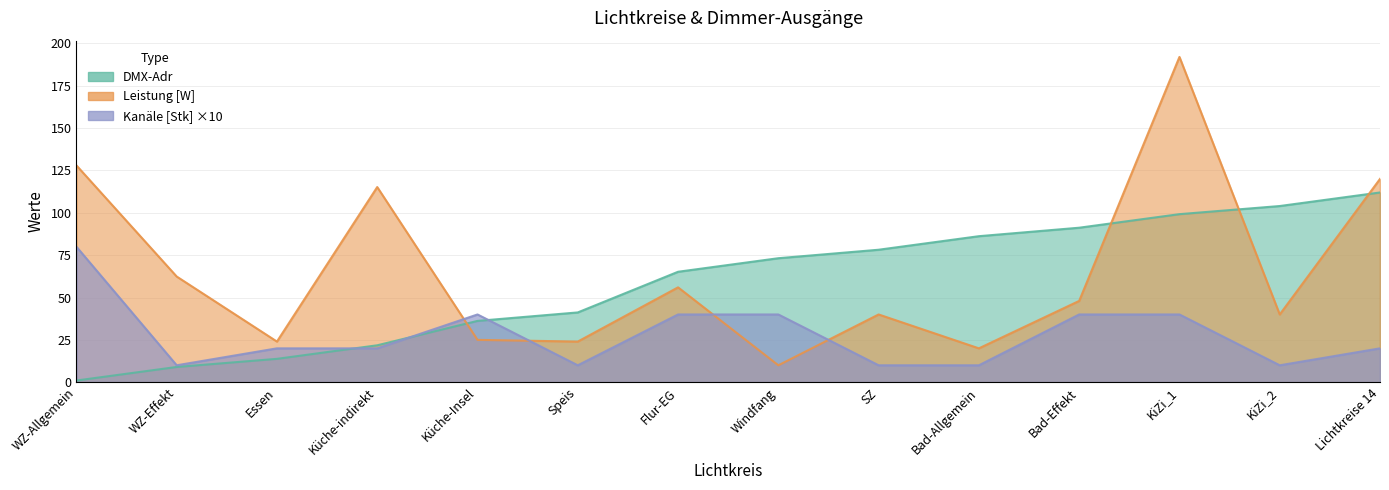

At which label does DMX-Adr reach its minimum?

WZ-Allgemein